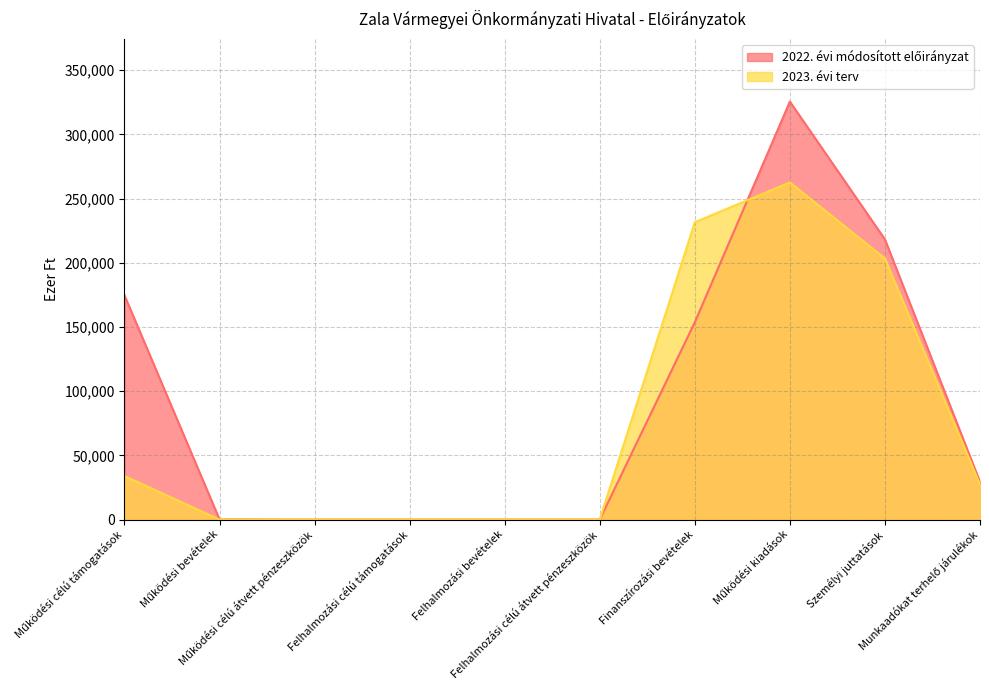

How many lines are shown in the chart?

2